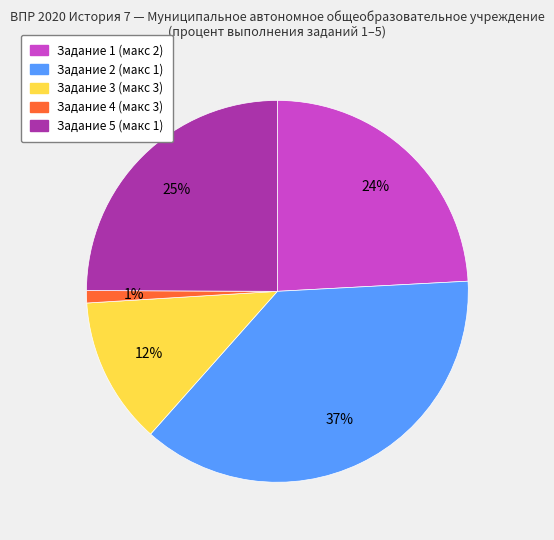

To the nearest percent, what is the average slice percentage?

20%